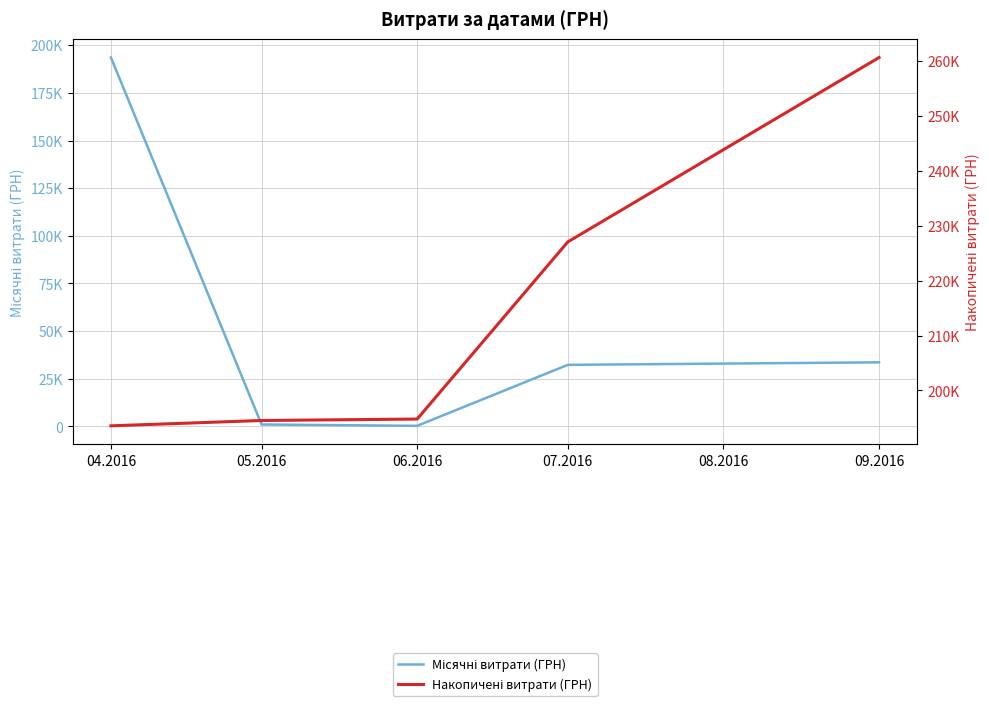

Which has a higher value, 04.2016 or 05.2016?

04.2016